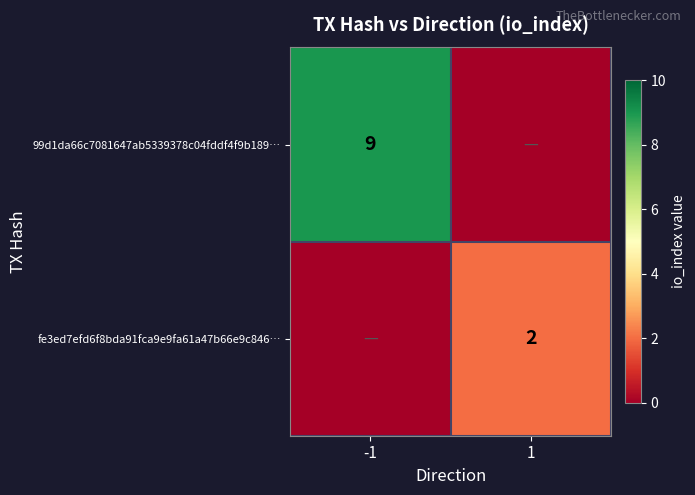

The value of 99d1da66c7081647ab5339378c04fddf4f9b189… at -1 is 9. True or false?

True